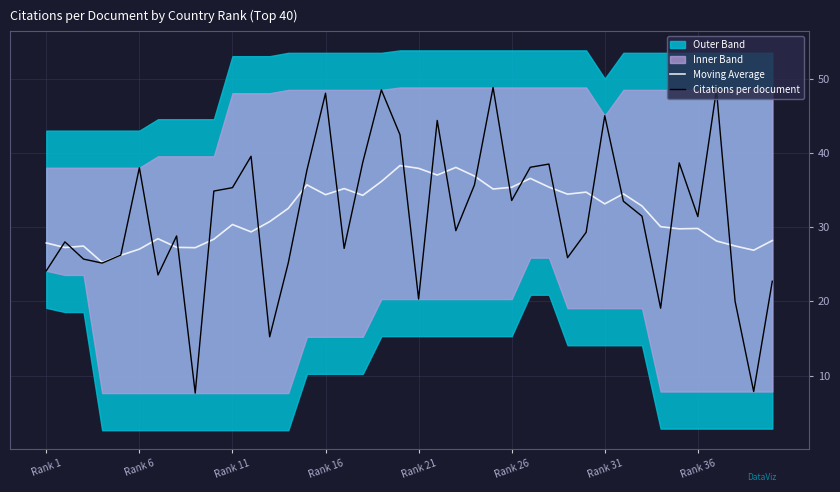

At which label does Citations per document first exceed 31?

Rank 6